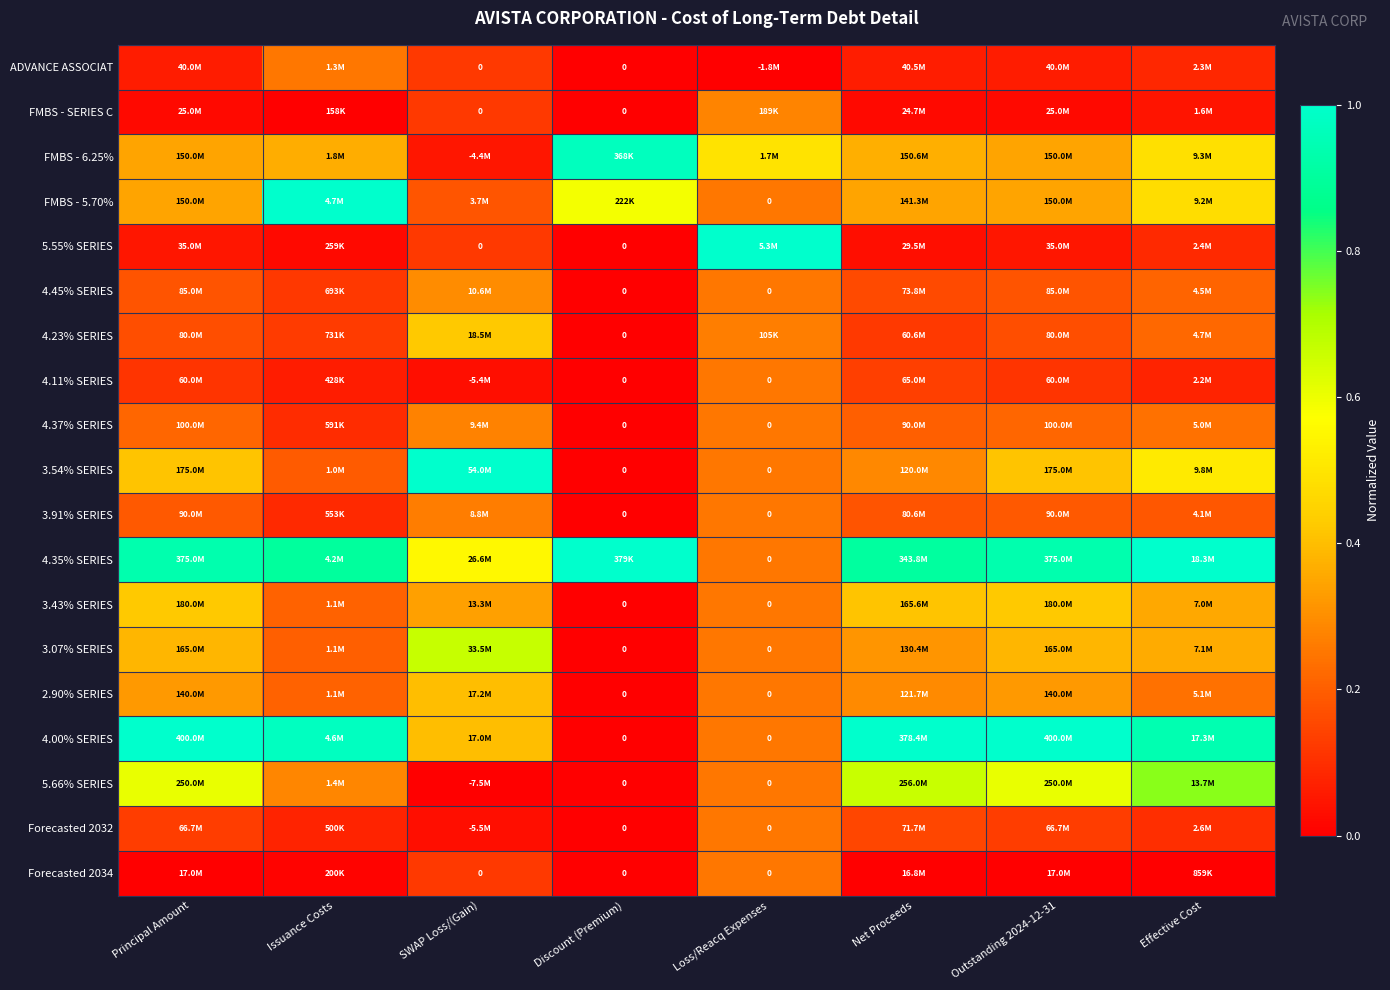

What is the total value across all series at Net Proceeds?

5.6